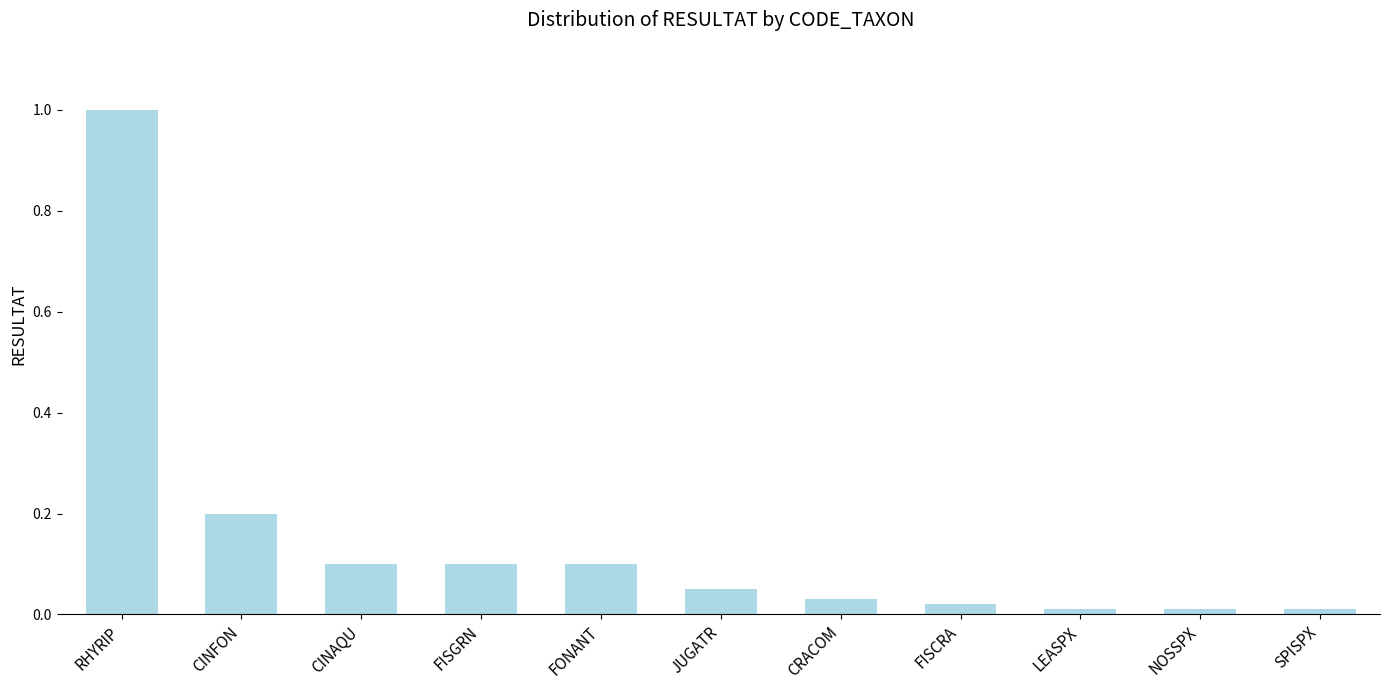

What is the label of the 5th bar from the right?

CRACOM